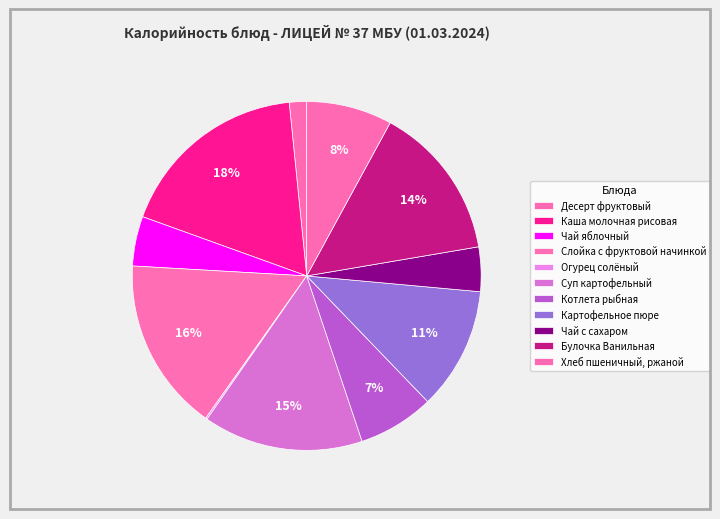

How many slices are in this pie chart?

11